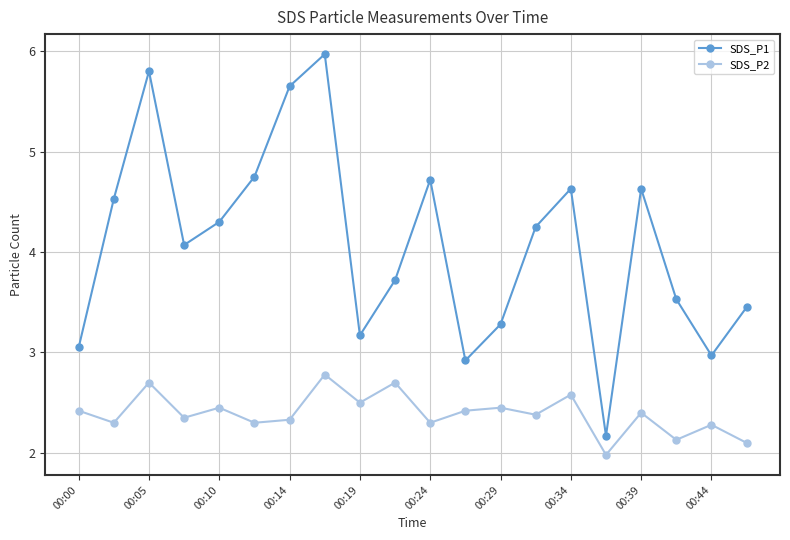

True or false: SDS_P1 has more than 2 interior local peaks.

True